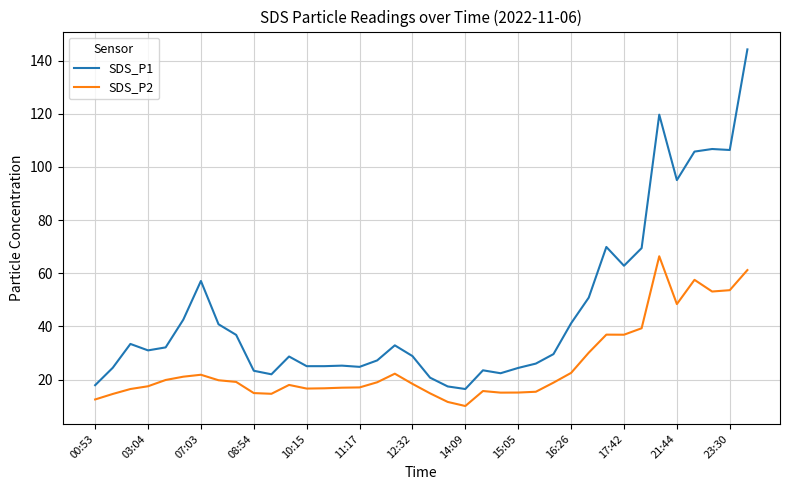

Which series has the largest total across all categories?

SDS_P1